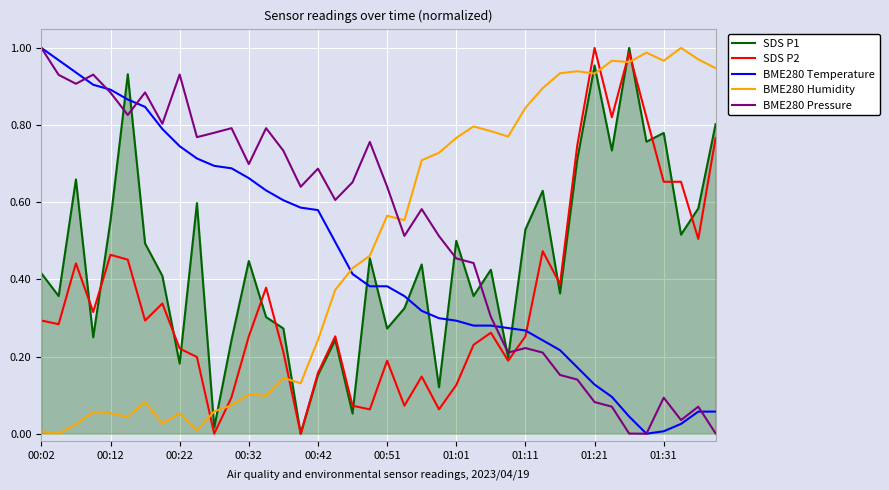

Which series ends up on top after the final intersection of BME280 Pressure and SDS P2?

SDS P2